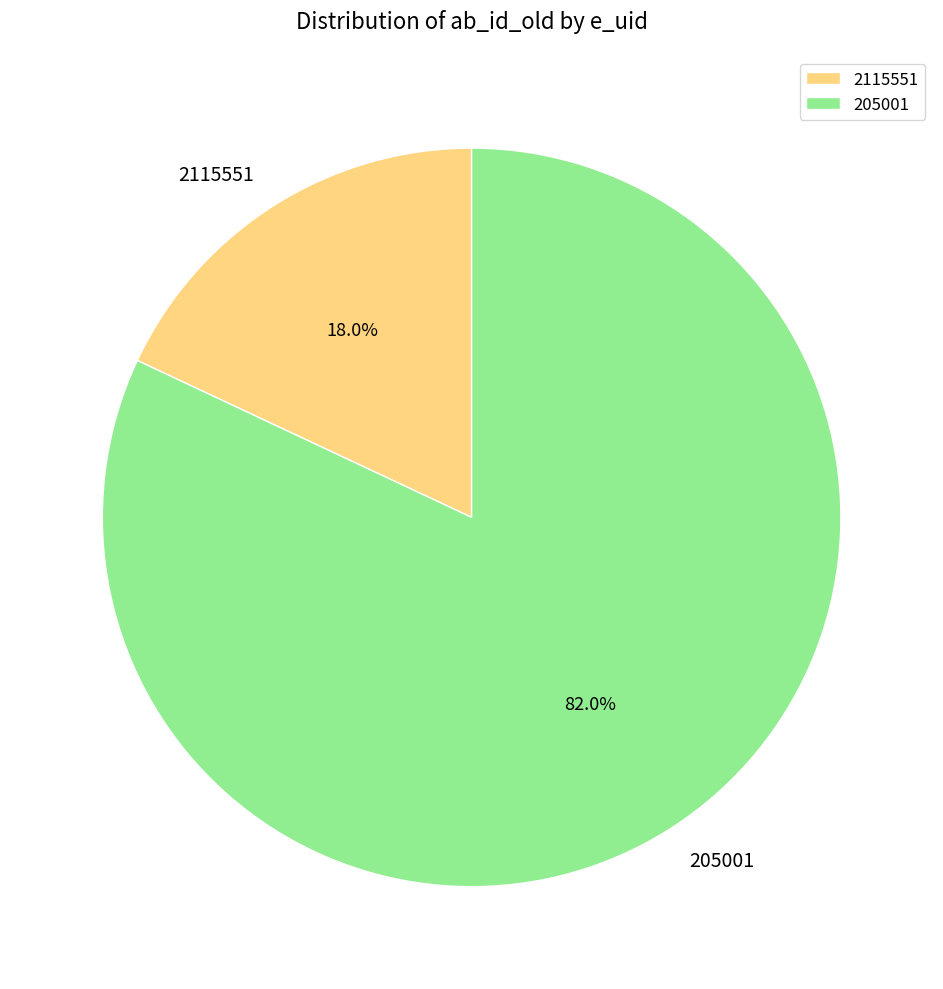

Combined, what portion of the pie is 2115551 and 205001?

100.0%